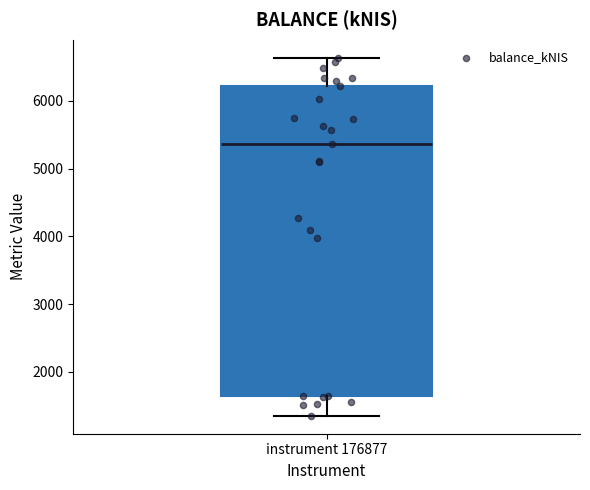

Transcribe this box plot: give where the median line is, the range the box spans, and where the two whiskers end, as read against the y-axis. The values are not printed on the chart, so give them approximately, as read against the axis.

median 5400, box 1600 to 6200, whiskers 1400 to 6600